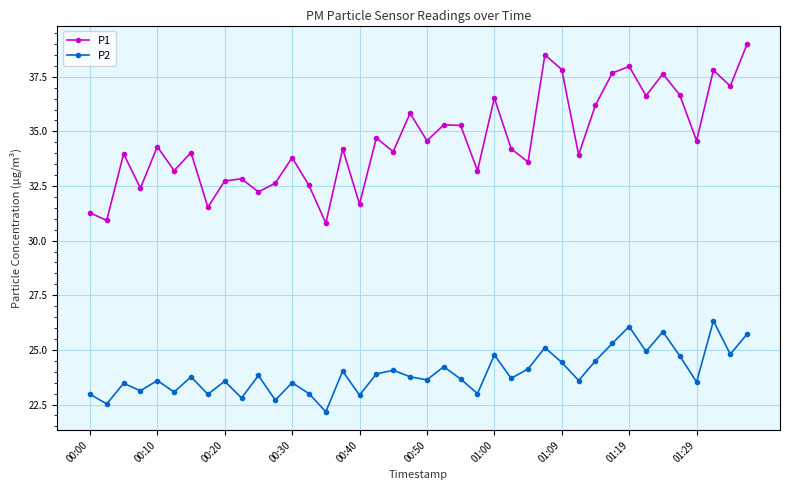

True or false: P1 has more than 2 points higher than both neighbors.

True